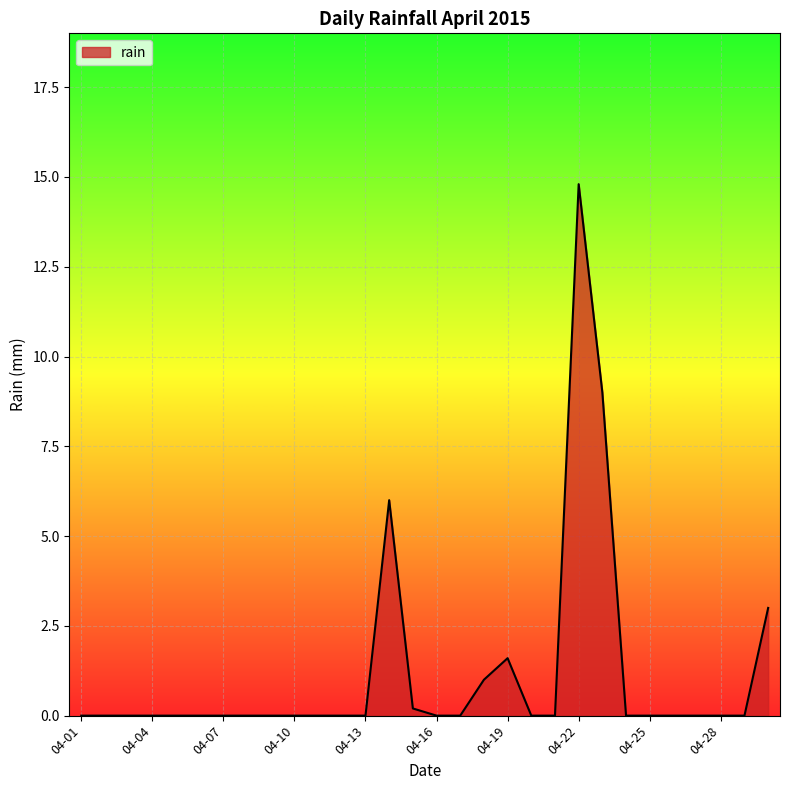

Does the chart display data point markers on the line(s)?

No